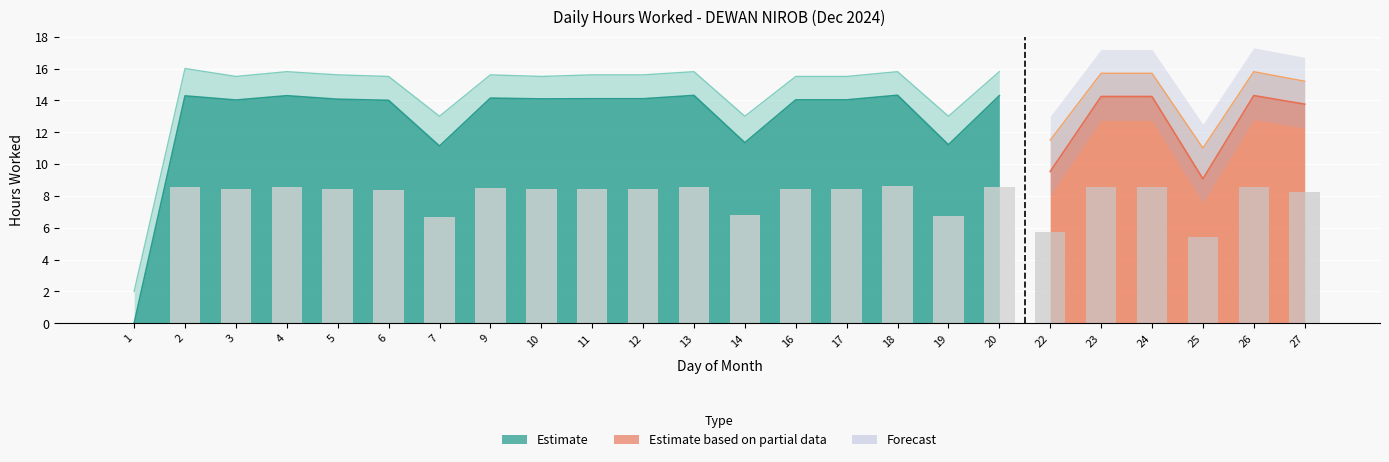

How many groups of bars are there?

24